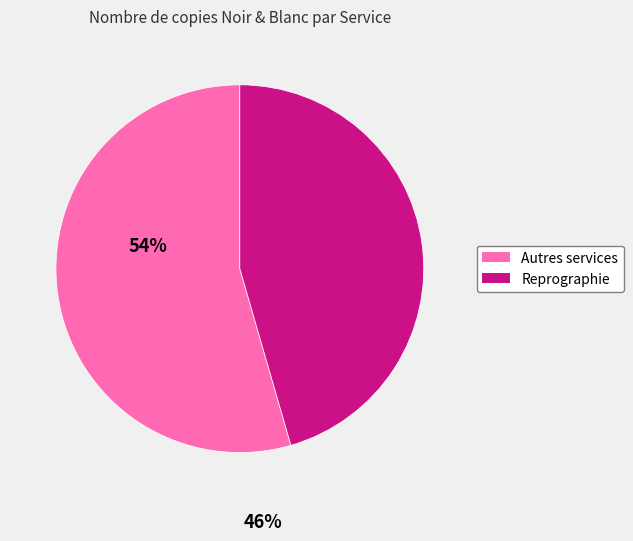

Does any single category account for the majority?

Yes